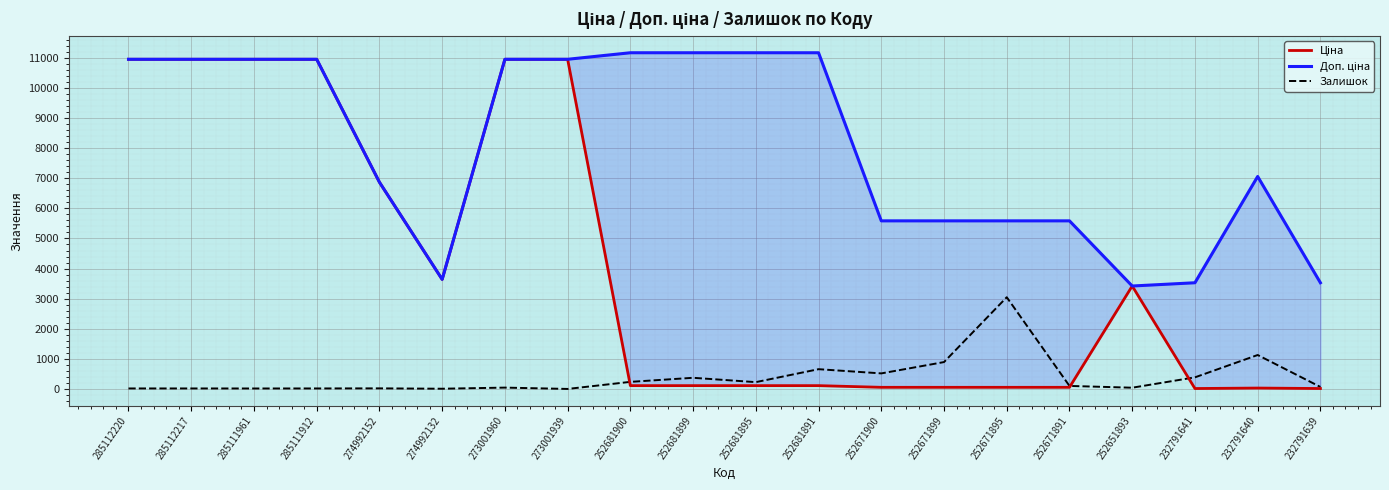

At which category is the sum across all series the highest?

273001960